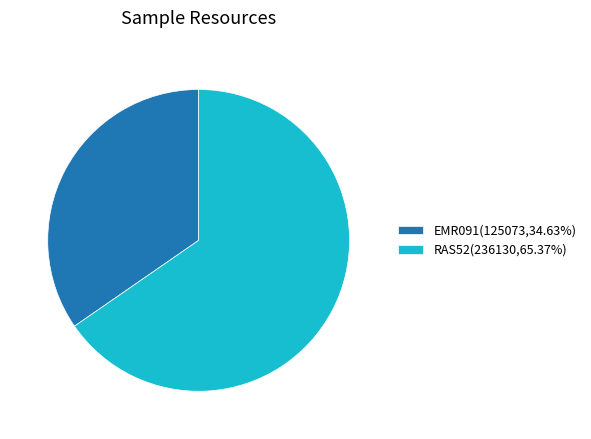

How many segments does this pie chart have?

2